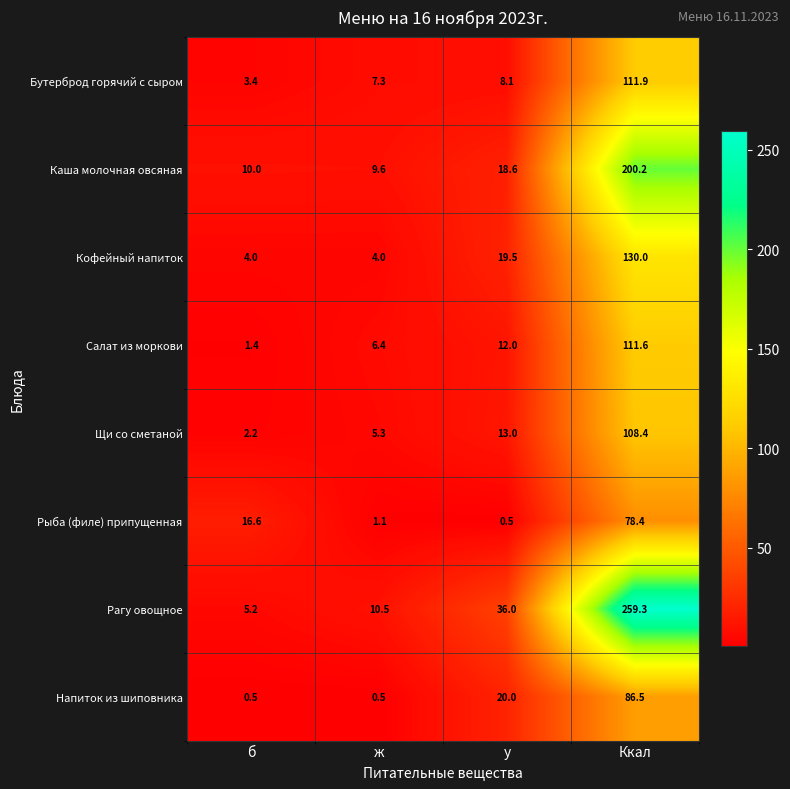

Is it true that Бутерброд горячий с сыром equals 3.4 at б?

True